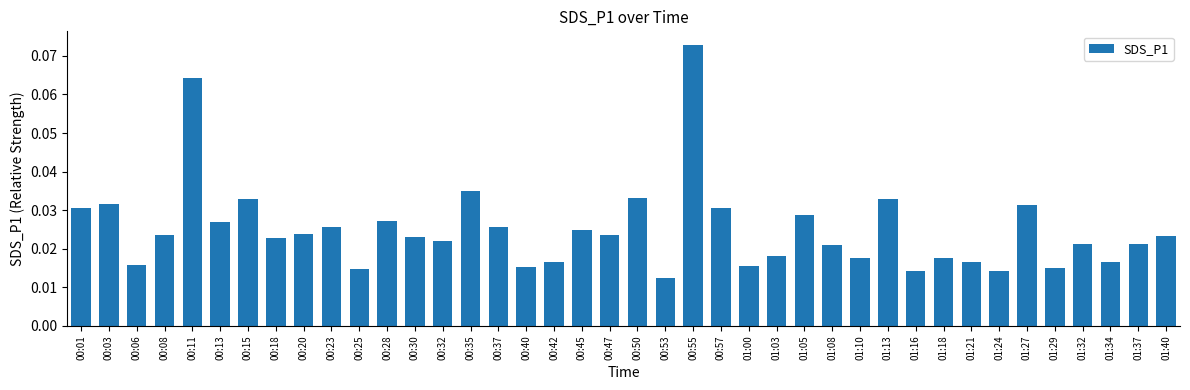

At which label is the value closest to 0?

00:53